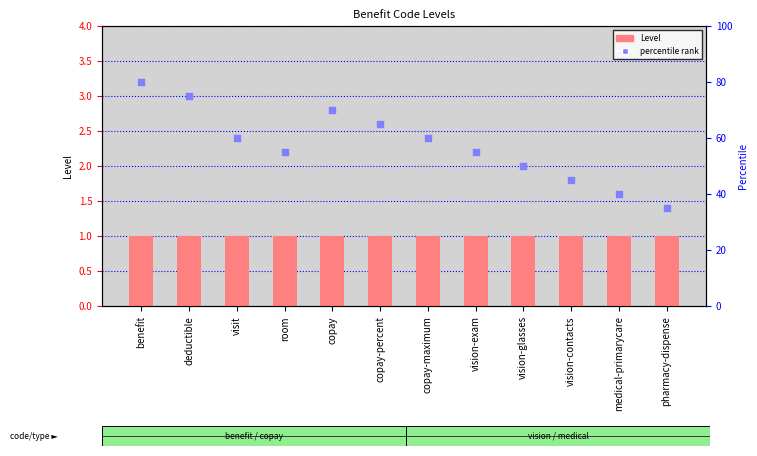

Which series contains the lowest Y value?

Level